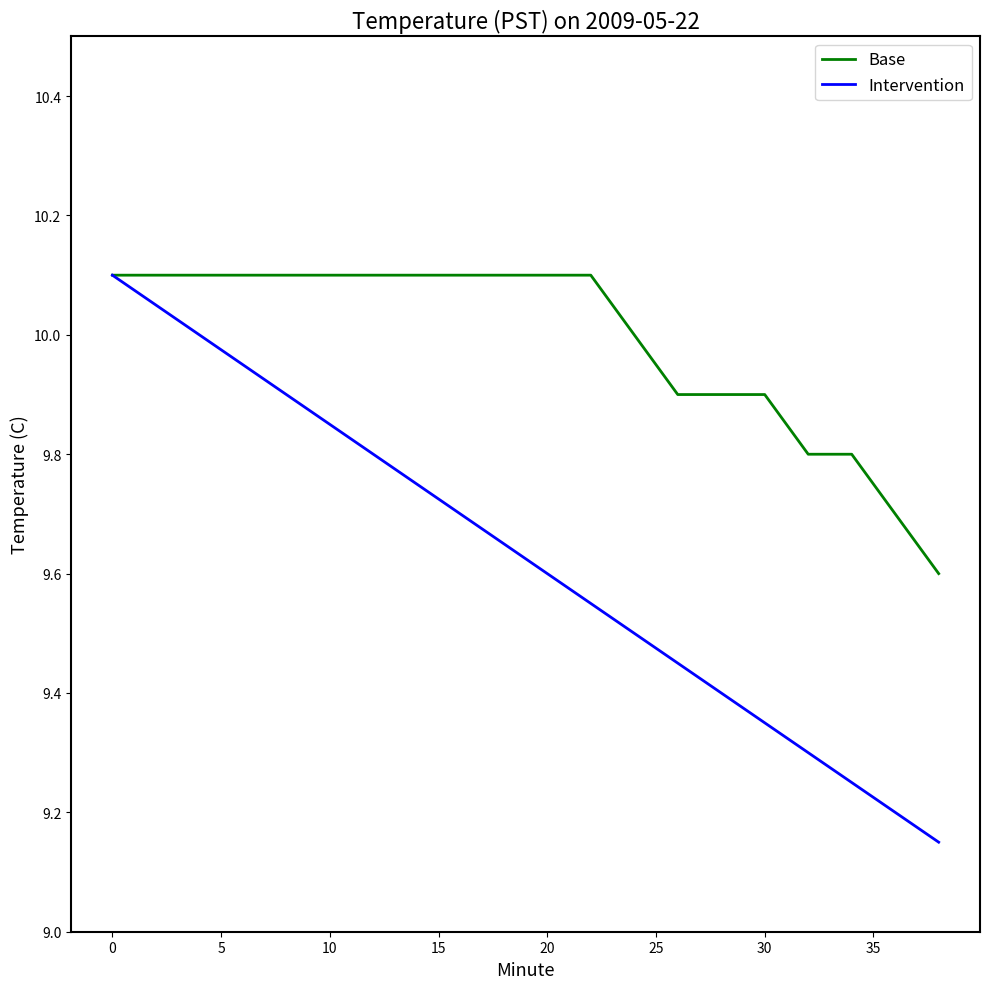

Rank the series by their average value, from lowest to highest.

Intervention, Base